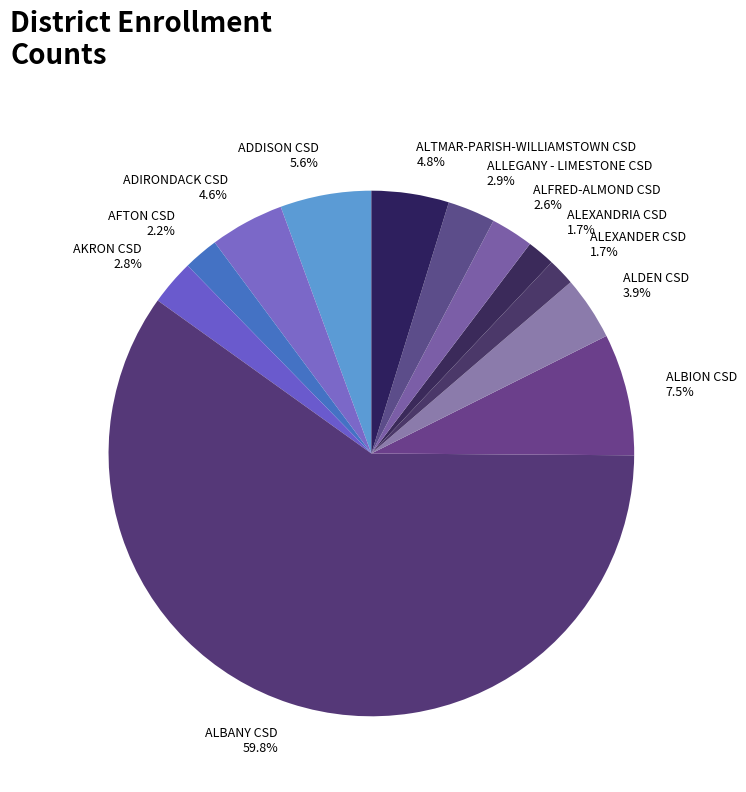

What percentage is the ALBANY CSD slice, to the nearest percent?

60%